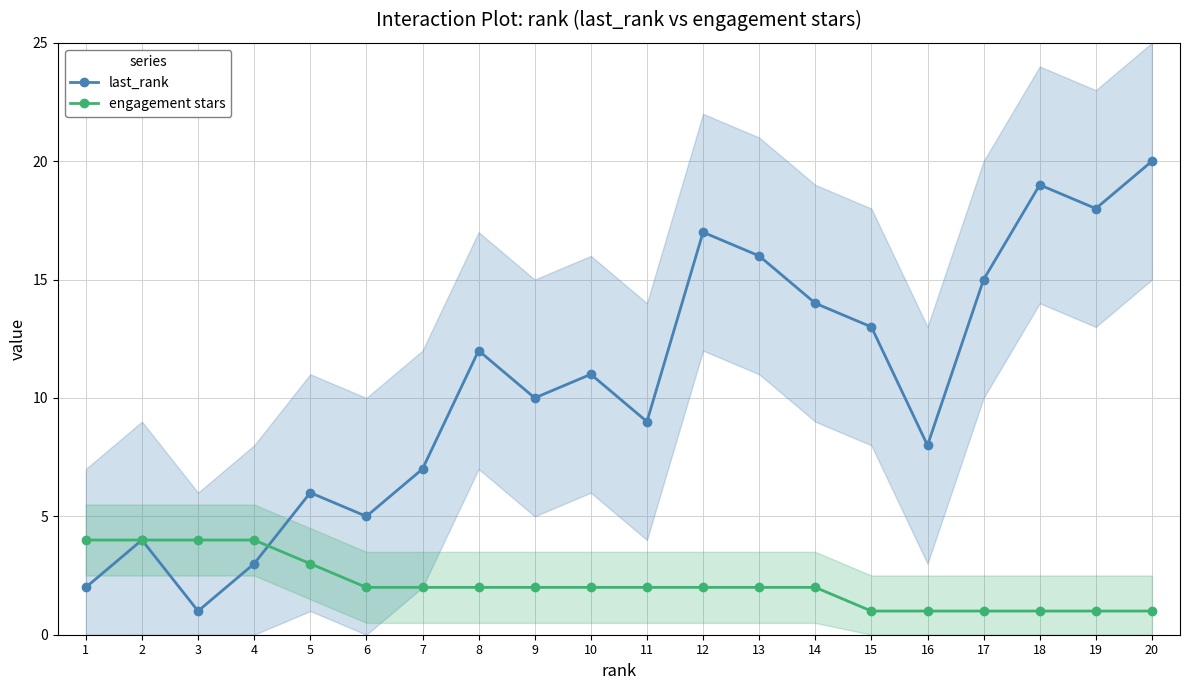

What is the sum of all engagement stars values?

43